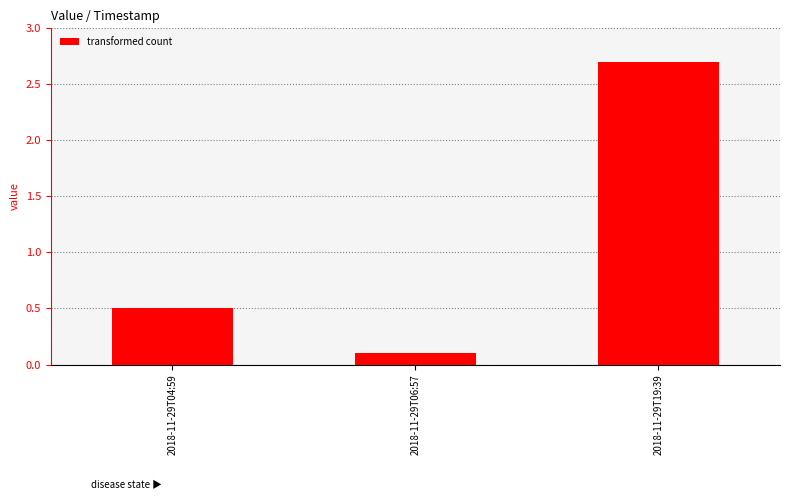

True or false: the data shows 0.1 at 2018-11-29T06:57.

True